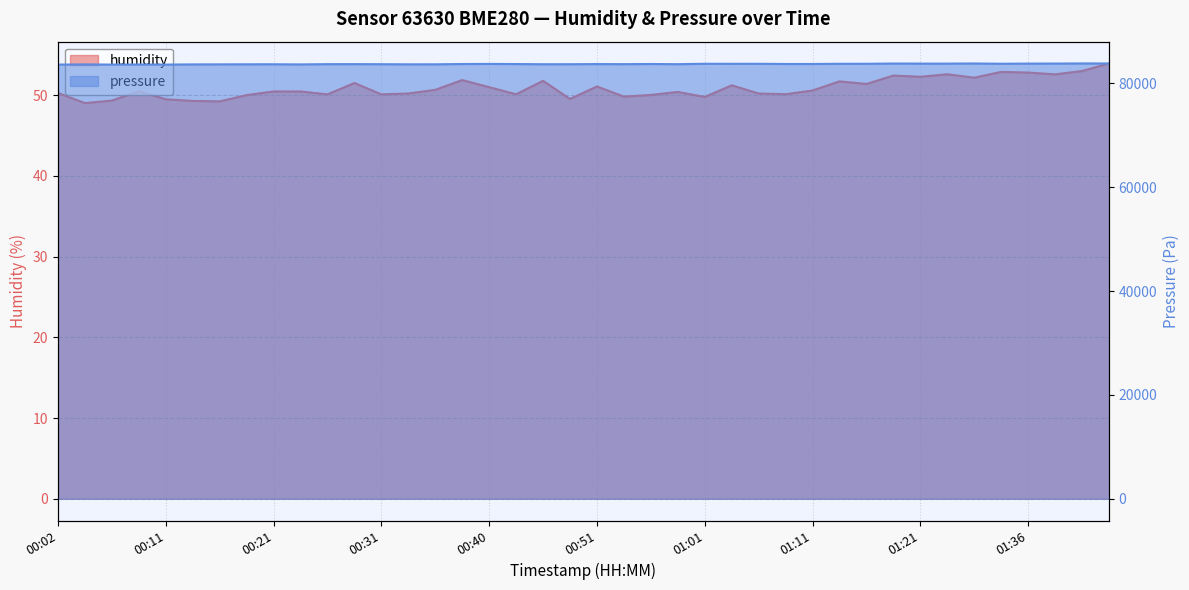

The value of pressure_scaled at 00:09 is 83631.8. True or false?

True